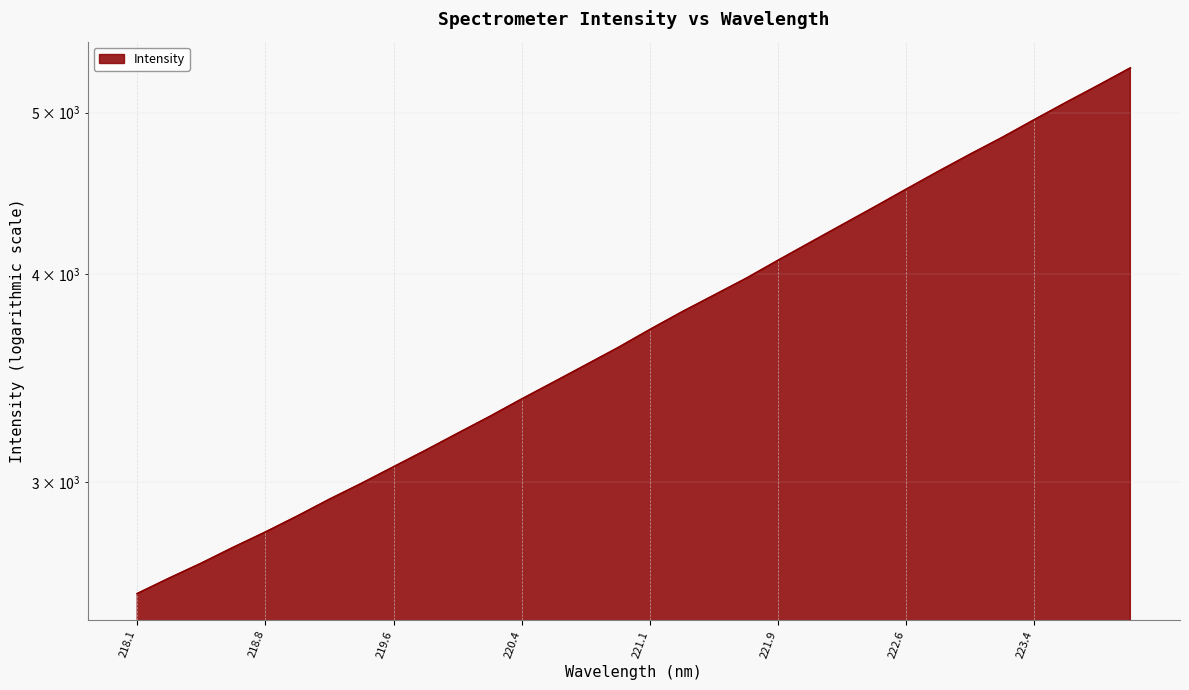

Between 221.4993 and 218.2508, which is larger?

221.4993